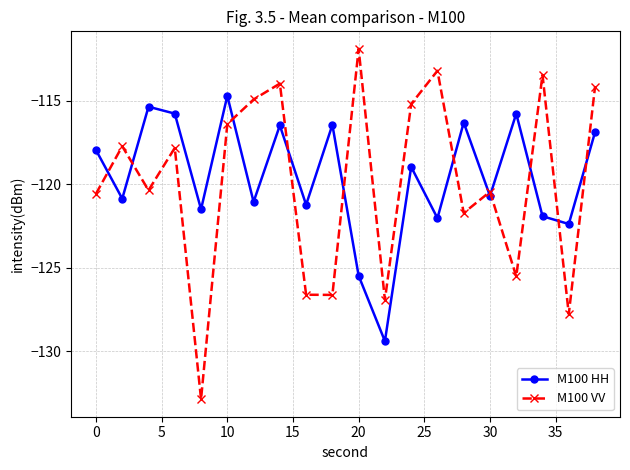

List the series in order of their peak value, highest first.

M100 VV, M100 HH